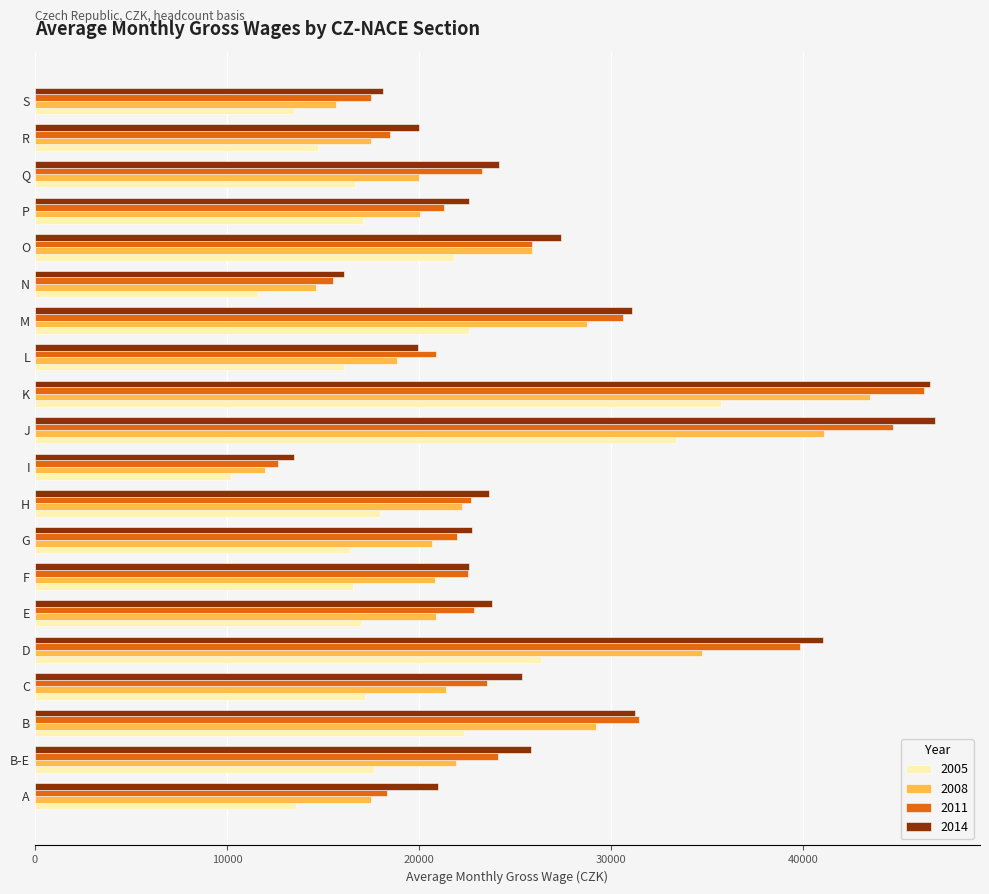

What is the difference between the maximum and minimum values in the 2008 series?

31522